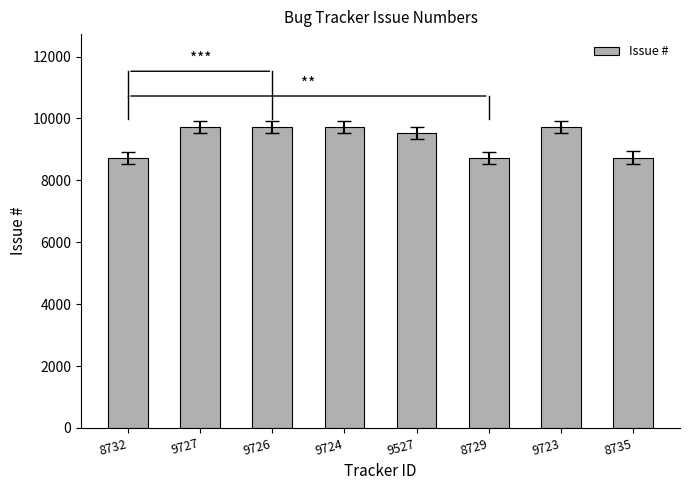

What is the label of the 3rd bar from the right?

8729